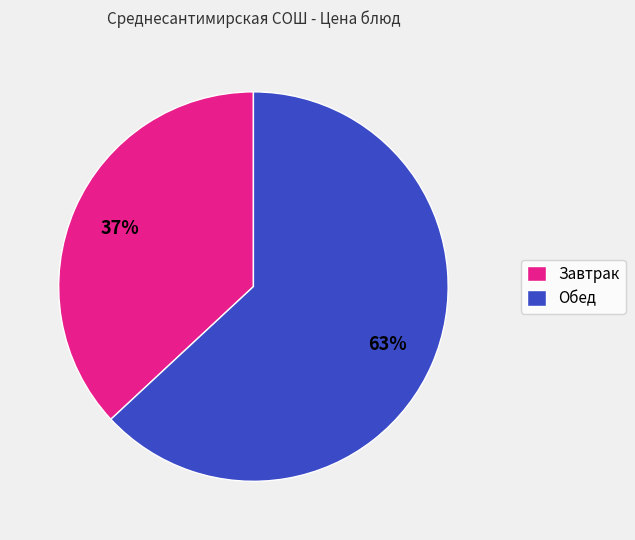

What is the ratio of the value at Завтрак to the value at Обед?

0.6